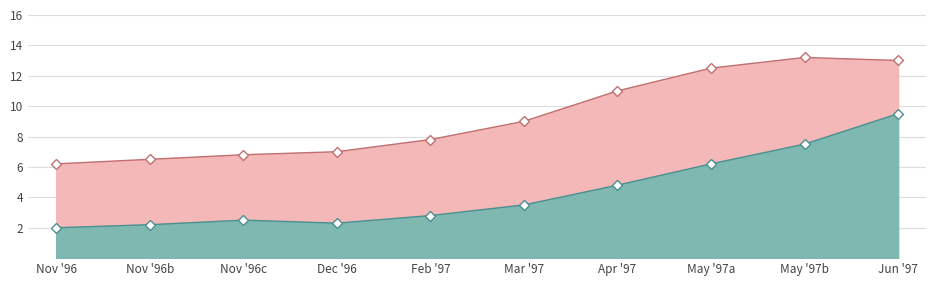

How many lines are shown in the chart?

2